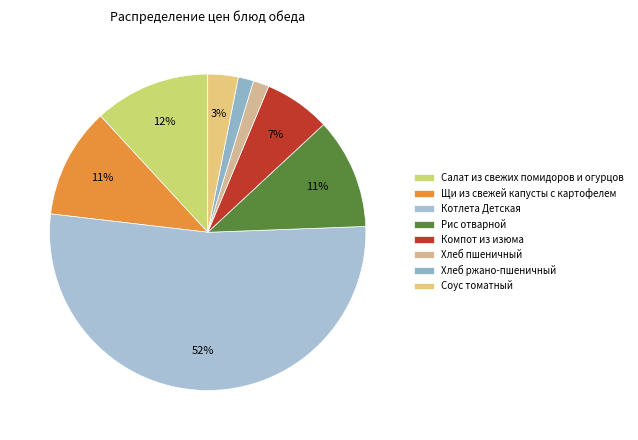

Count the number of slices in the pie.

8